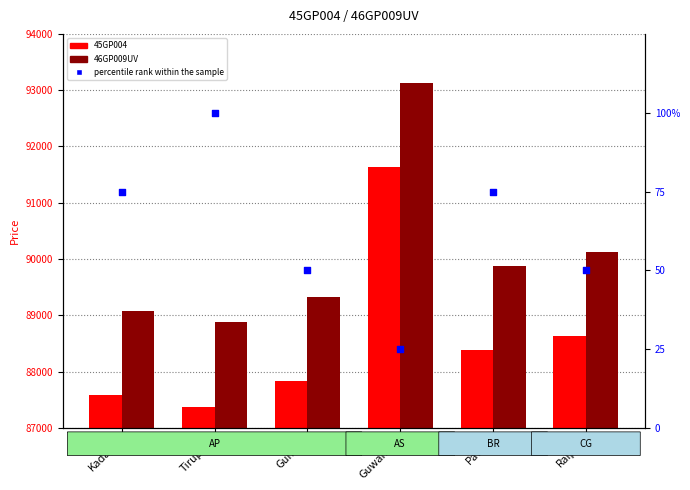

What is the total value across all series at Guwahati?

184785